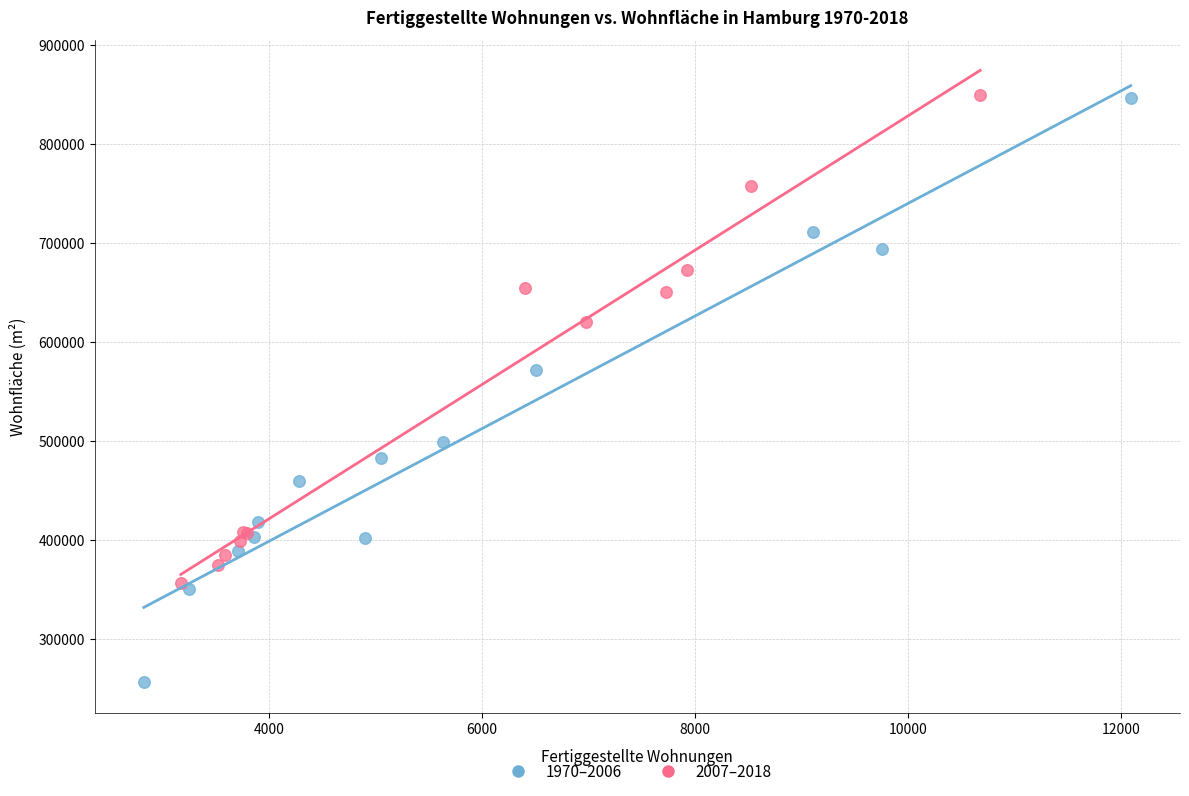

Which series contains the lowest Y value?

1970–2006